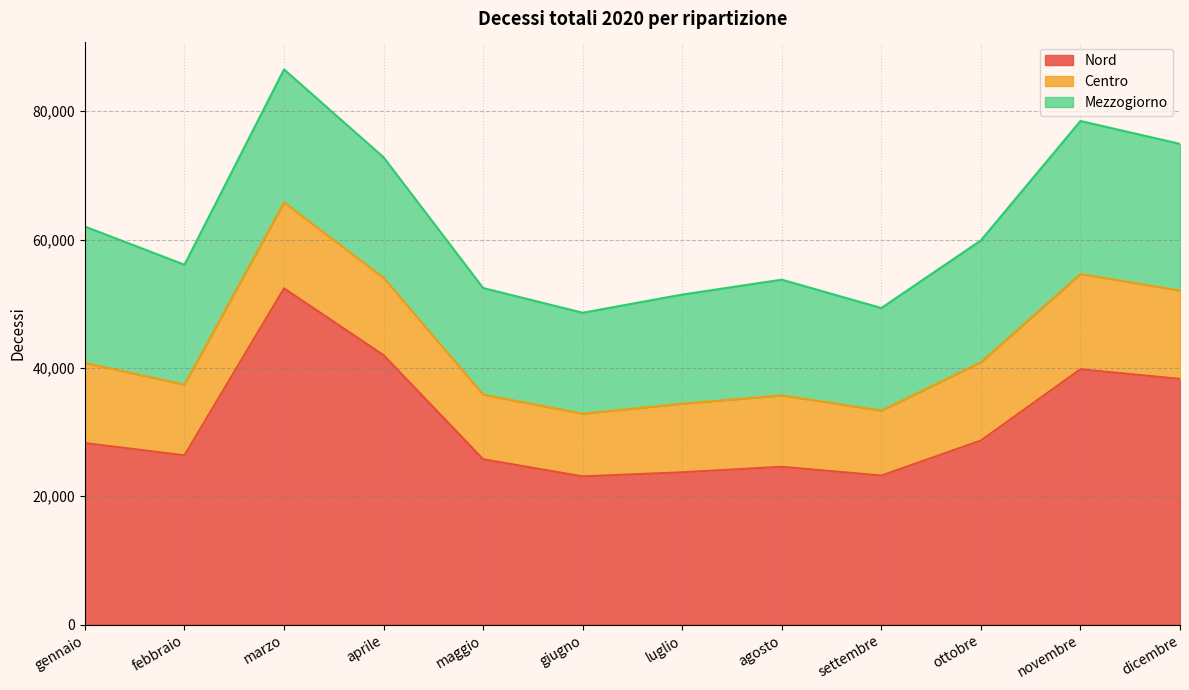

At which label is Centro closest to 12312?

ottobre